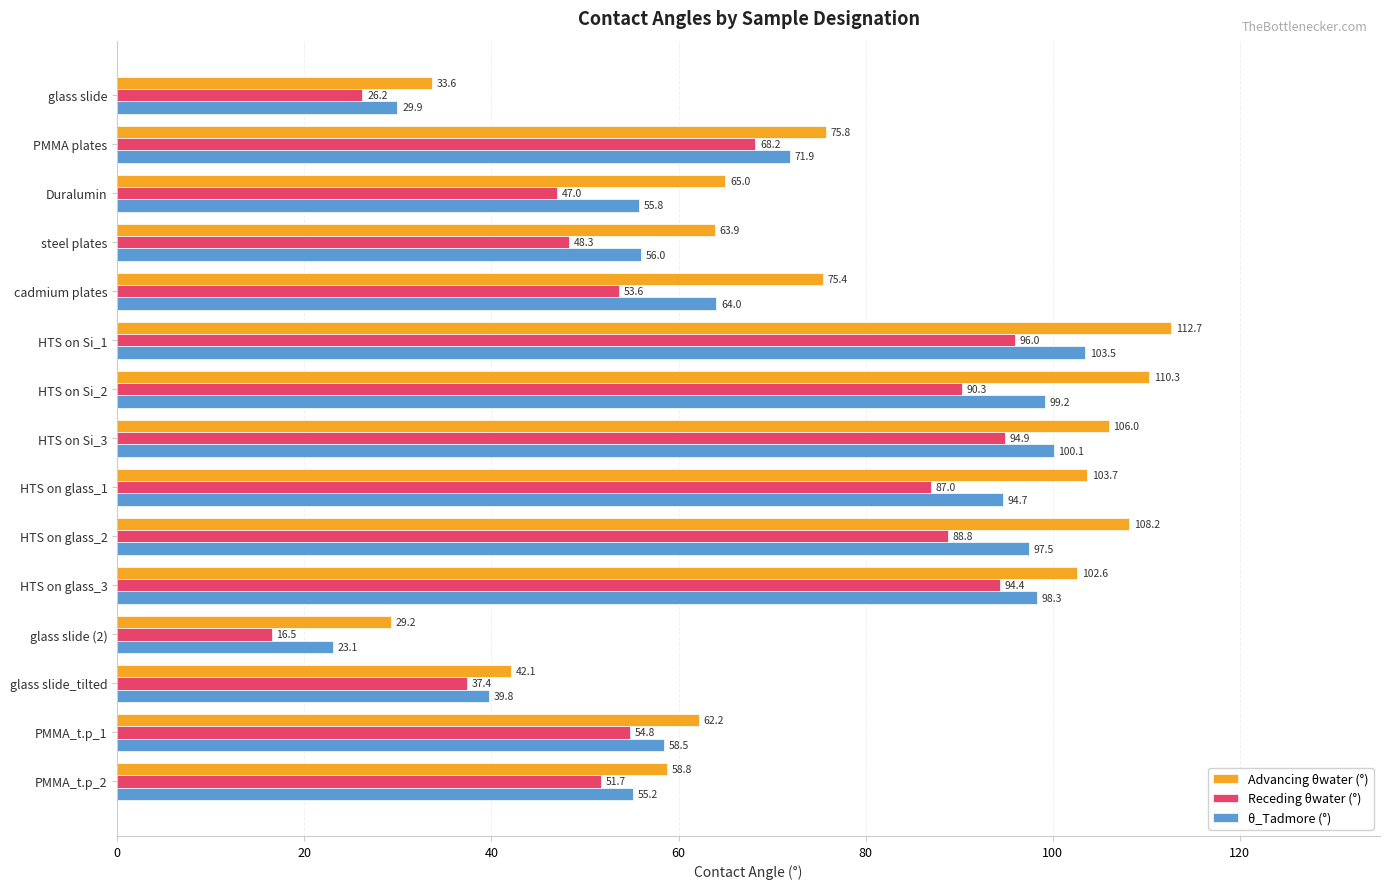

Where is Receding θwater (°) nearest to the value 56?

PMMA_t.p_1